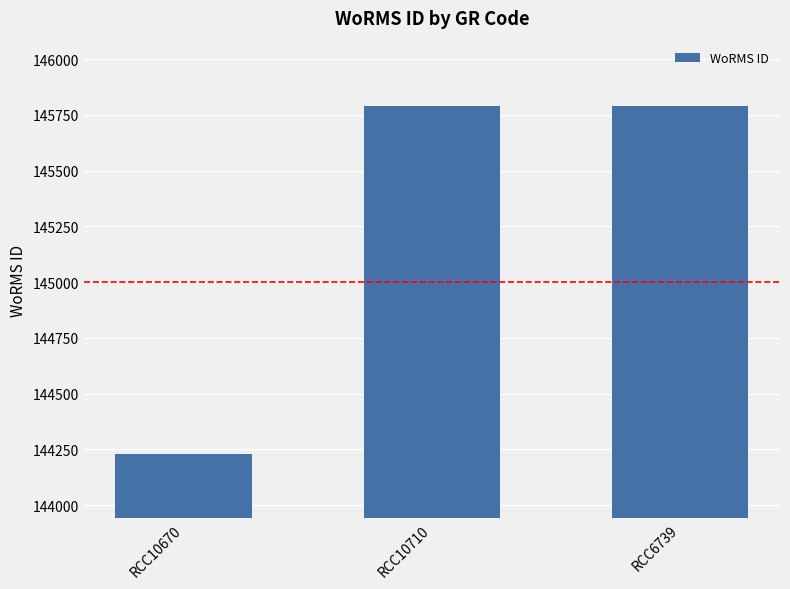

Reading left to right, list all the values displayed in this chart.

RCC10670=144229	RCC10710=145791	RCC6739=145791